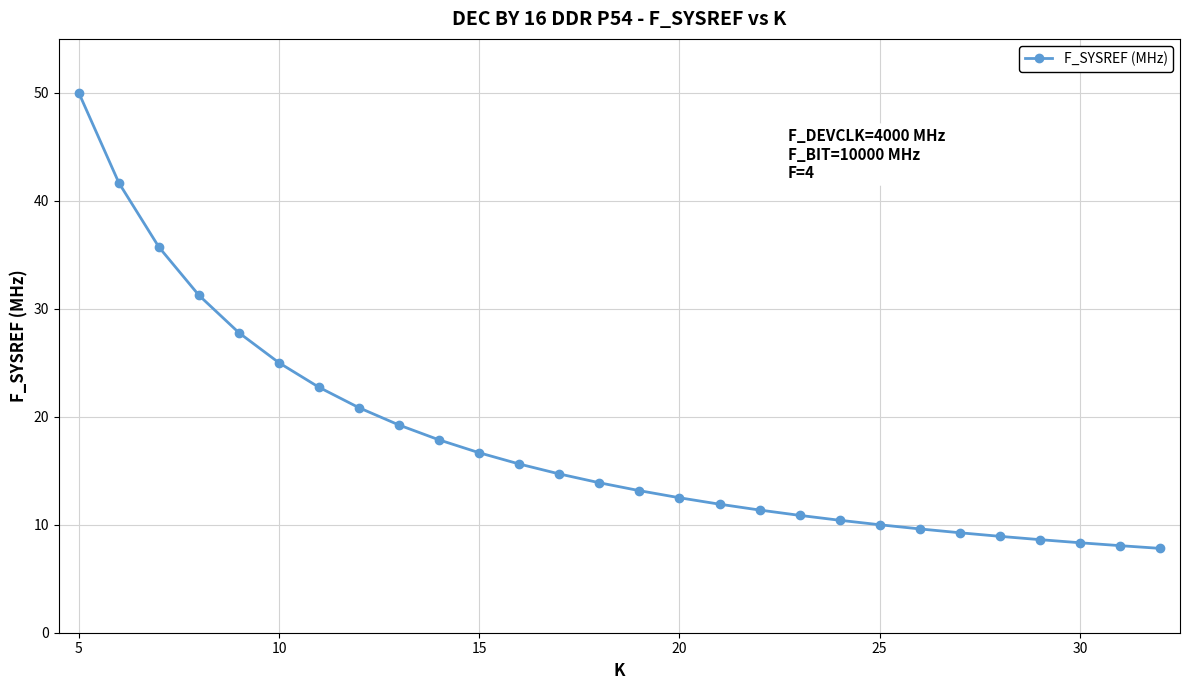

What is the sum of all values?

493.8